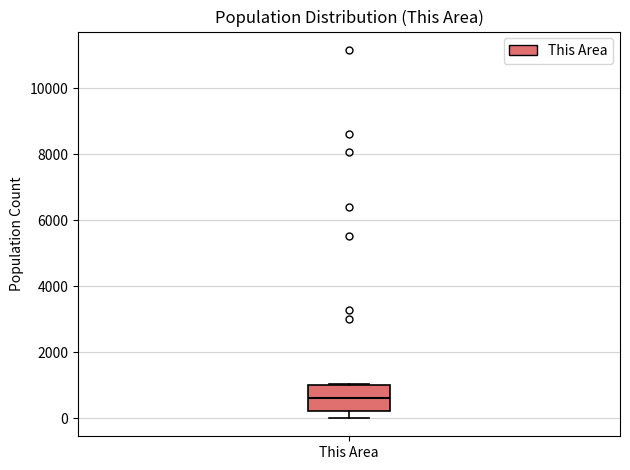

Read this box plot against the y-axis: the position of the median line, the range covered by the box, and the ends of both whiskers. The values are not printed on the chart, so give them approximately, as read against the axis.

median 600, box 200 to 1000, whiskers 0 to 1000